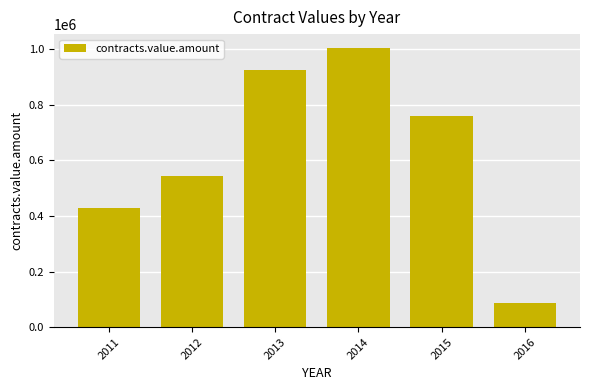

How many data points does each series have?

6